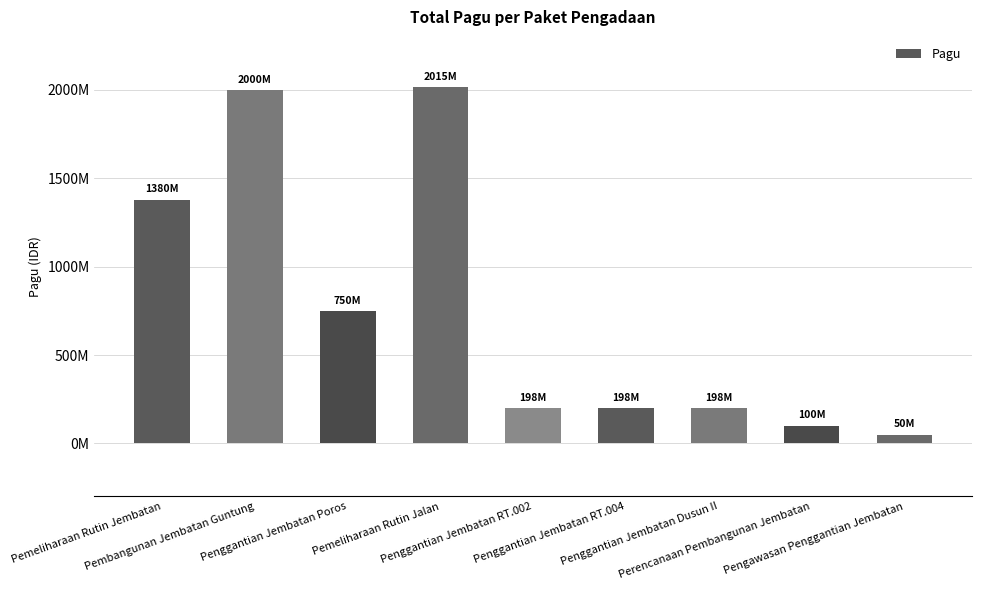

What is the ratio of the value at Penggantian Jembatan Dusun II to the value at Perencanaan Pembangunan Jembatan?

2.0